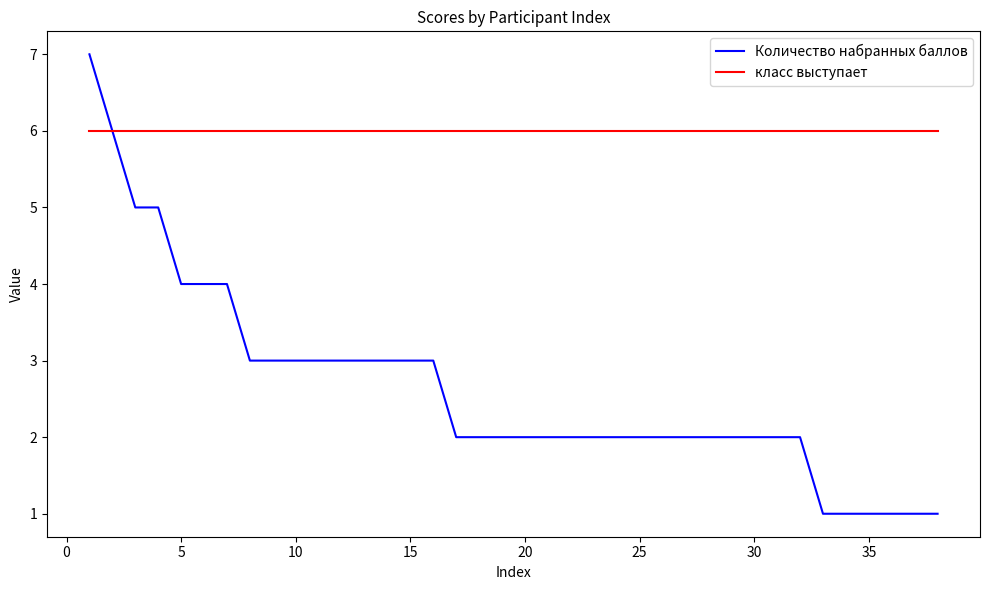

Which series has the largest total across all categories?

класс выступает